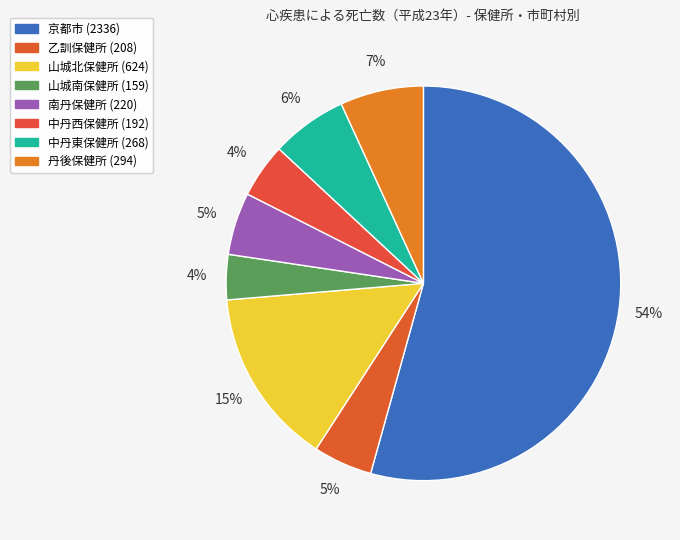

Combined, do 山城南保健所 and 丹後保健所 account for over 50%?

No